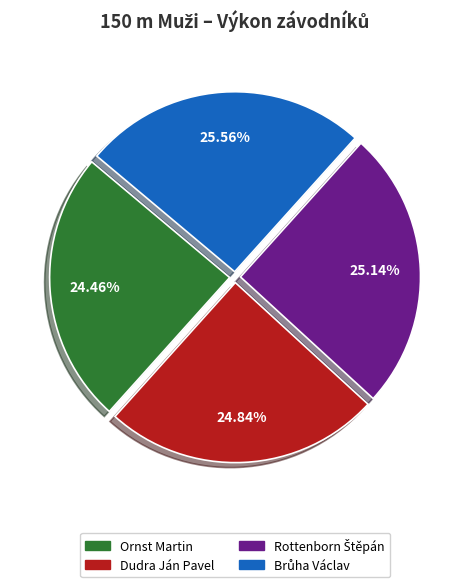

Is there any slice that represents more than half of the pie?

No